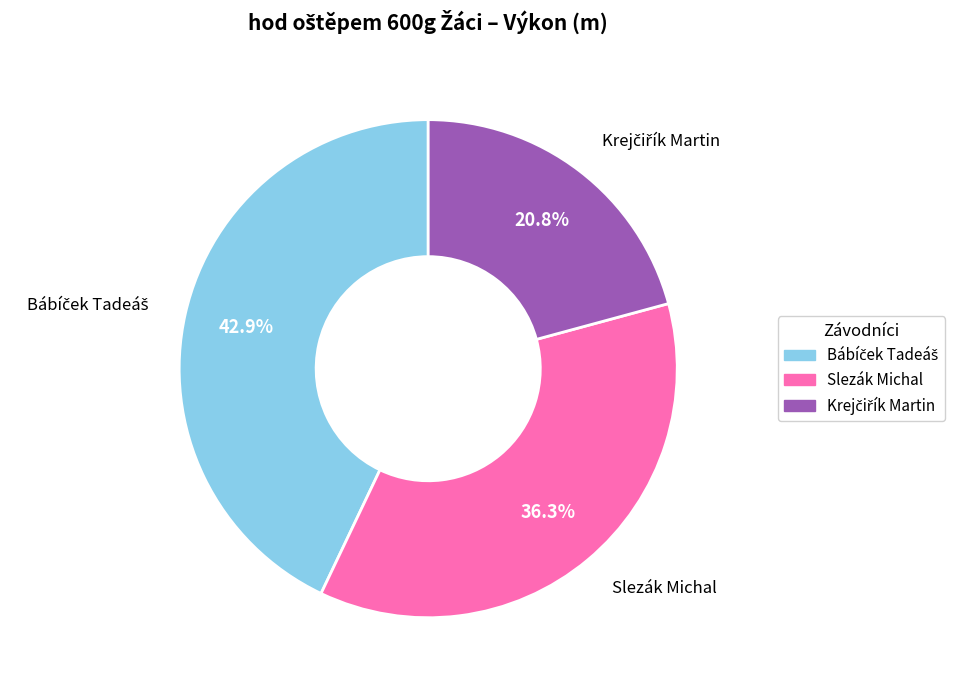

What percentage is the Slezák Michal slice, to the nearest percent?

36%